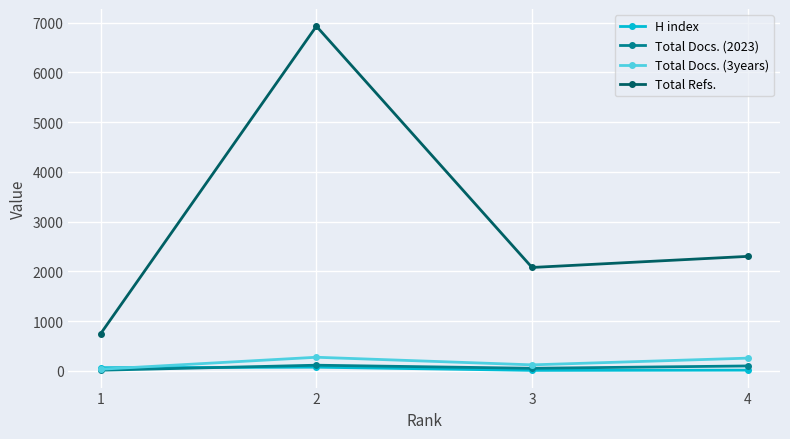

Which series has the largest total across all categories?

Total Refs.